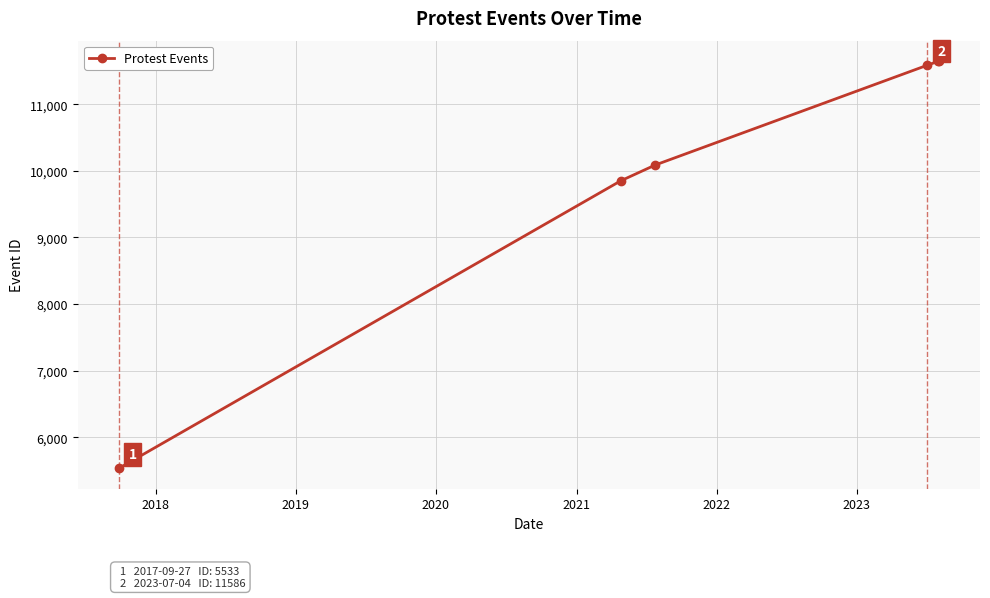

What is the value of the 4th point from the left?

11586